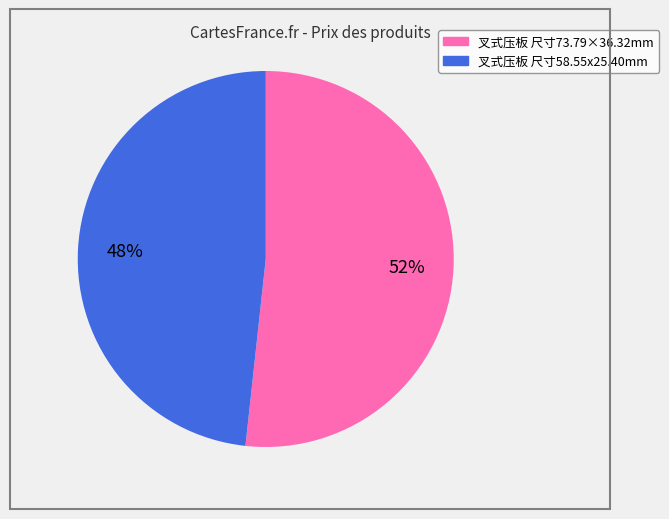

The 叉式压板 尺寸58.55x25.40mm slice represents 48% of the pie. True or false?

True